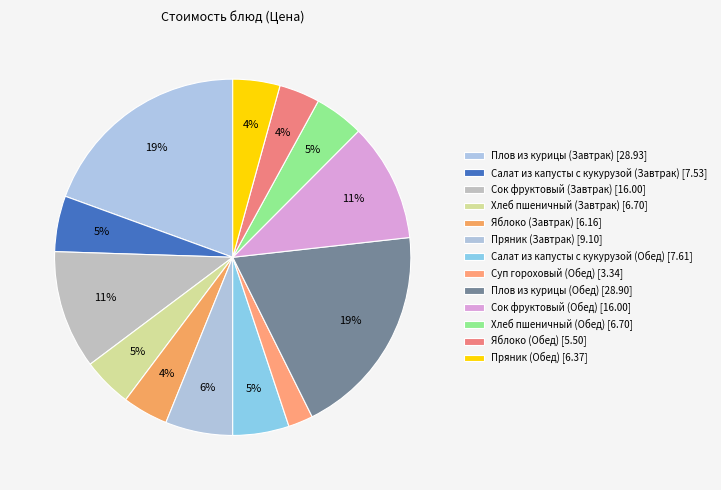

Which category has the biggest portion of the pie?

Плов из курицы (Завтрак)